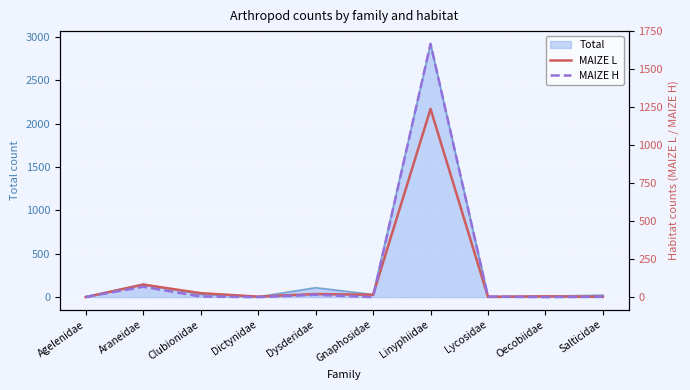

What is the value of the MAIZE H point at the 3rd from the left?

4